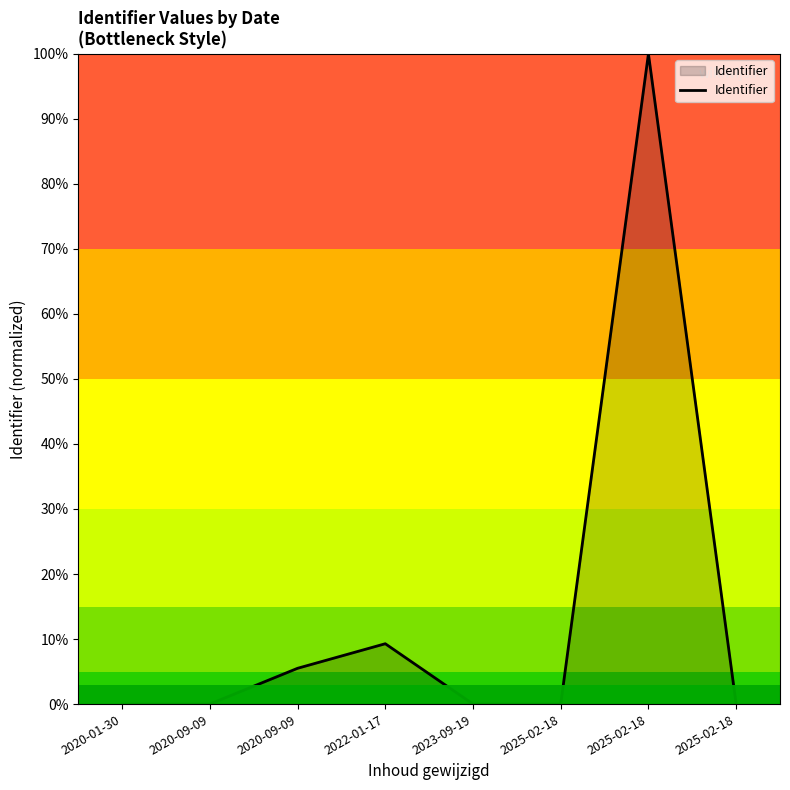

How many lines are shown in the chart?

1